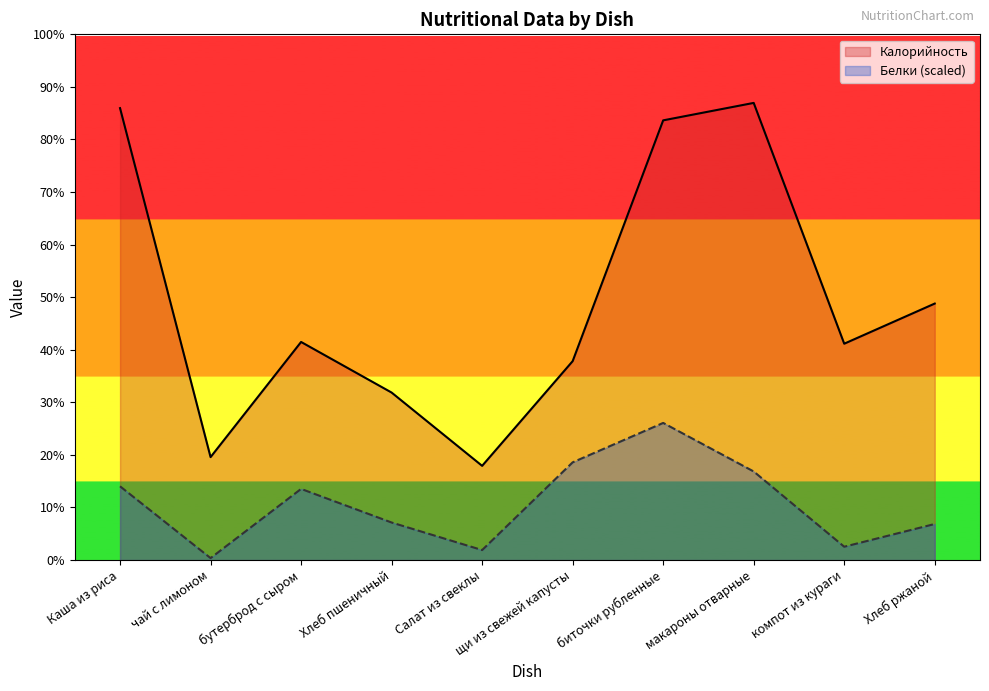

What is the sum of all Калорийность values?

1492.0